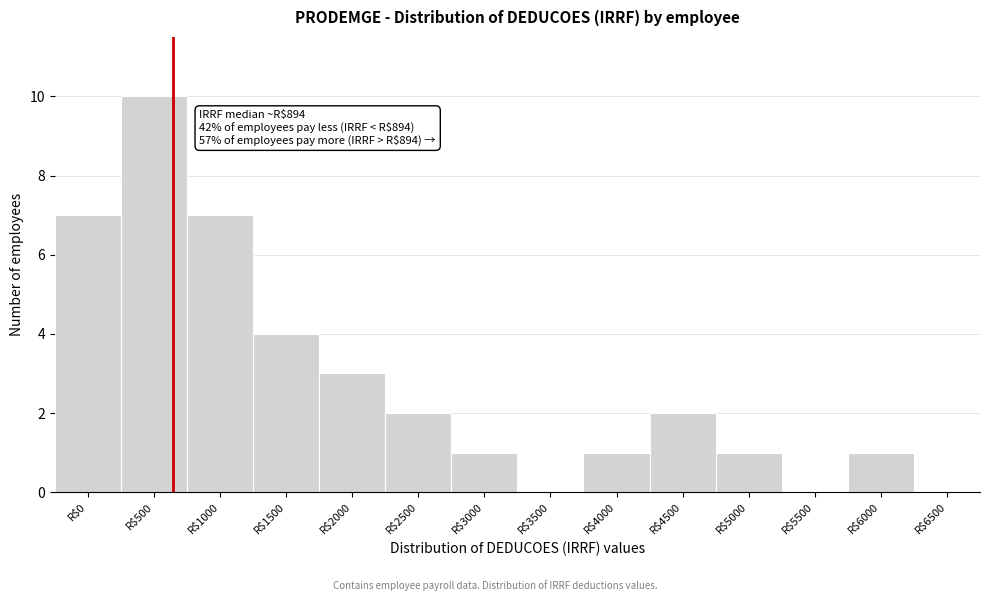

Where is the data nearest to the value 5?

R$1500